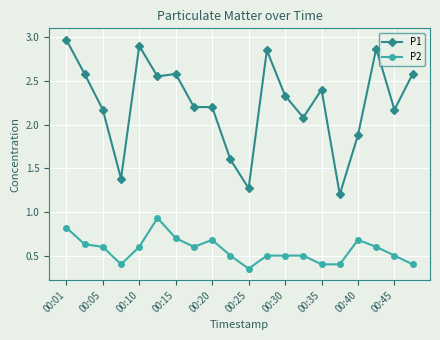

What is the value of the P2 point at the 20th from the left?

0.4